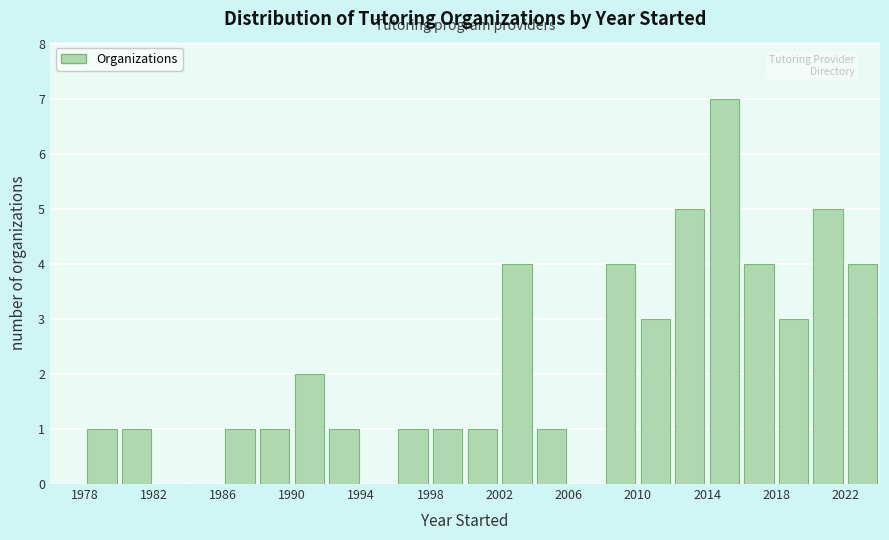

Reading left to right, list every bar in this chart as the range it spans on the x-axis followed by its height. The values are not printed on the chart, so give them approximately, as read against the axis.

1976 to 1978: 0
1978 to 1980: 1
1980 to 1982: 1
1982 to 1984: 0
1984 to 1986: 0
1986 to 1988: 1
1988 to 1990: 1
1990 to 1992: 2
1992 to 1994: 1
1994 to 1996: 0
1996 to 1998: 1
1998 to 2000: 1
2000 to 2002: 1
2002 to 2004: 4
2004 to 2006: 1
2006 to 2008: 0
2008 to 2010: 4
2010 to 2012: 3
2012 to 2014: 5
2014 to 2016: 7
2016 to 2018: 4
2018 to 2020: 3
2020 to 2022: 5
2022 to 2024: 4